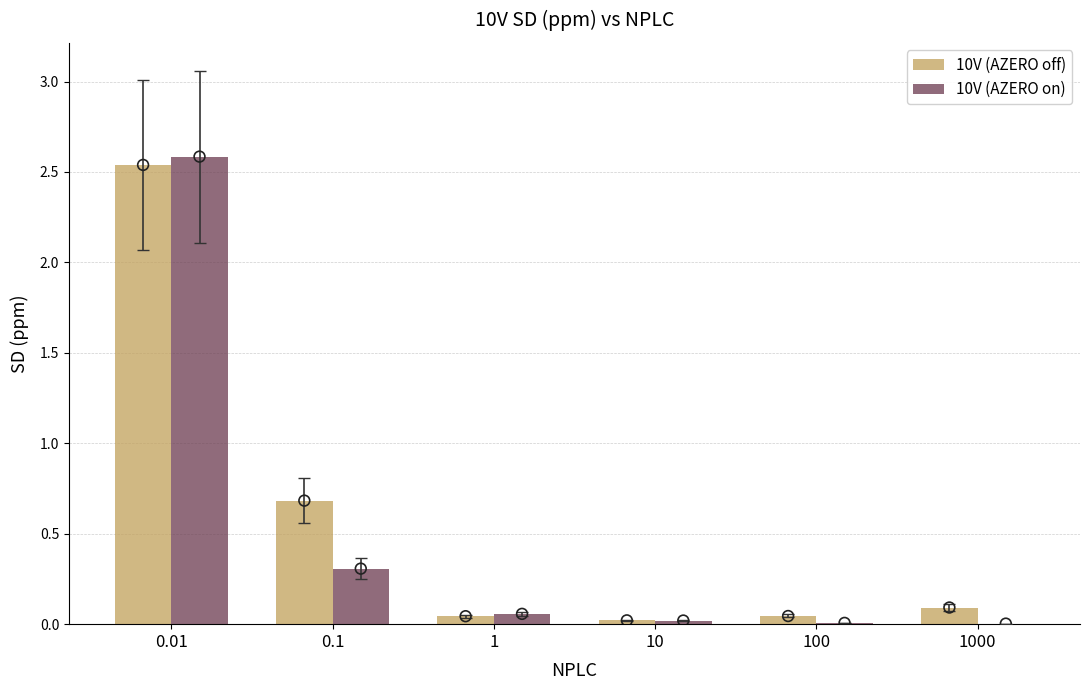

At which category is the sum across all series the highest?

0.01